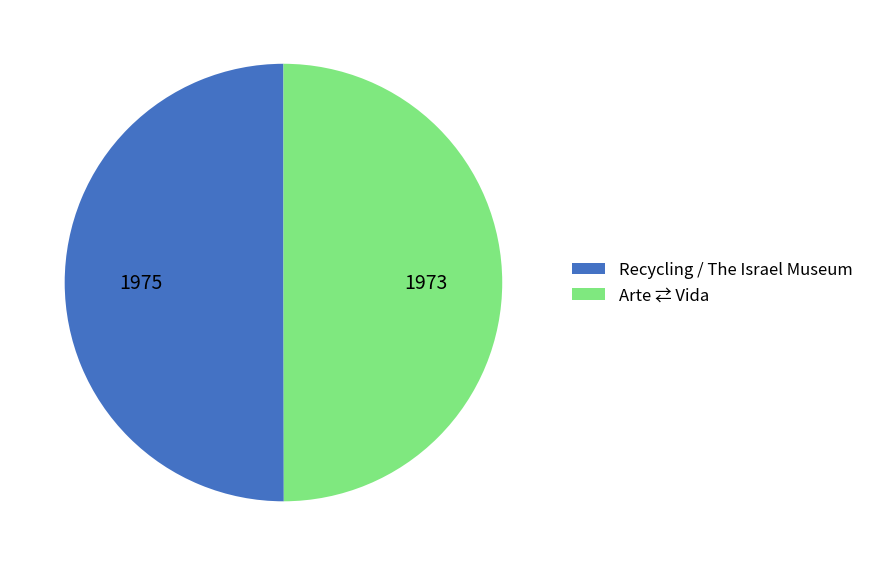

What is the ratio of the value at Arte ⇄ Vida to the value at Recycling / The Israel Museum?

1.0